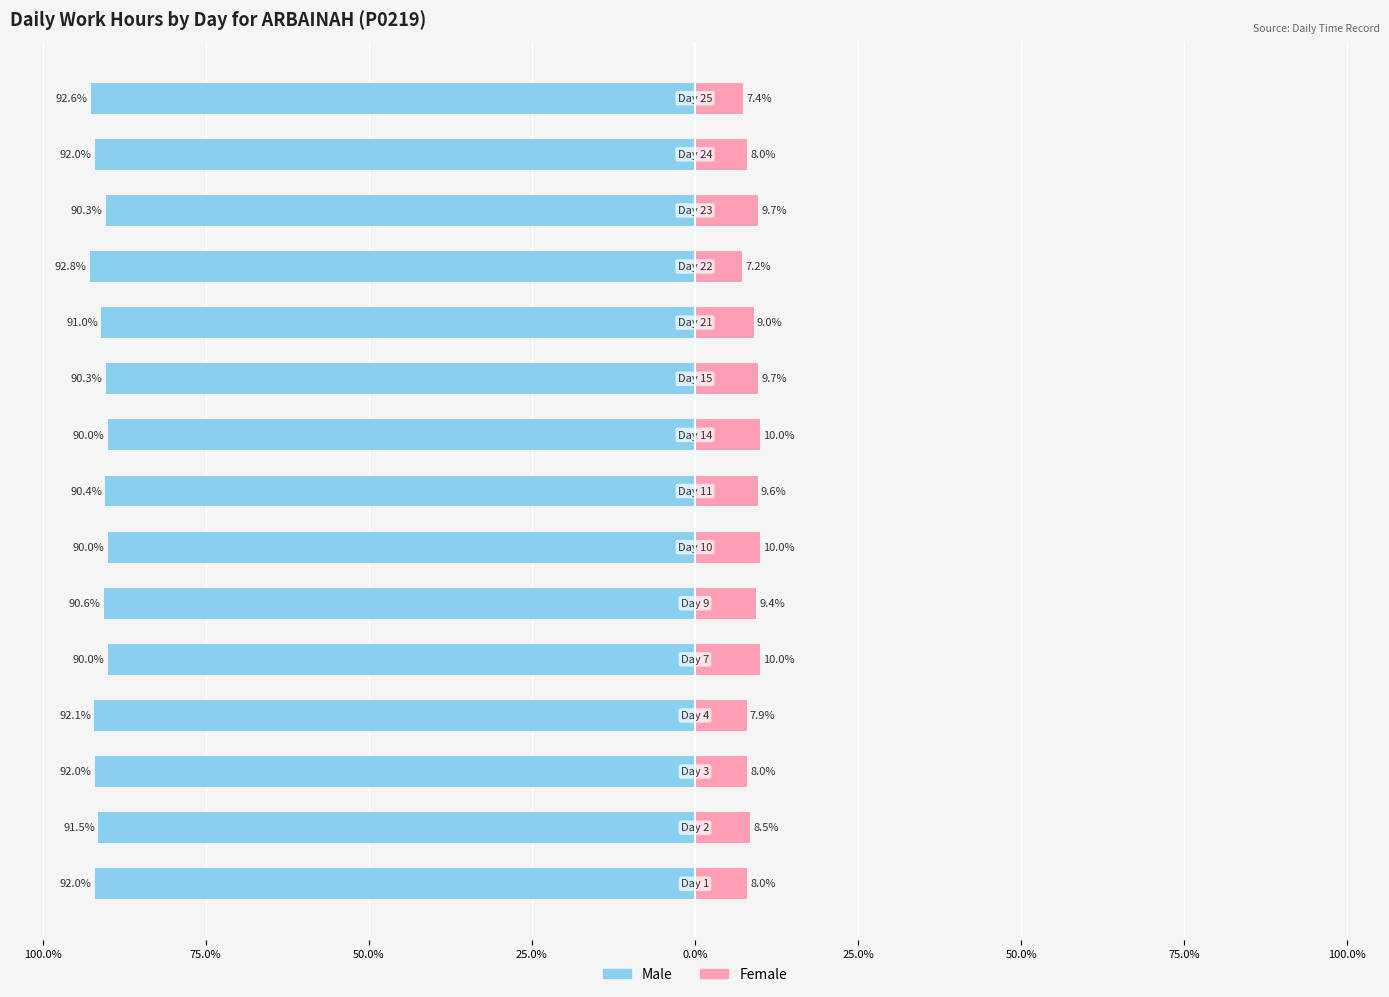

What is the sum of the Female values at 100.0% and 25.0%?

17.9